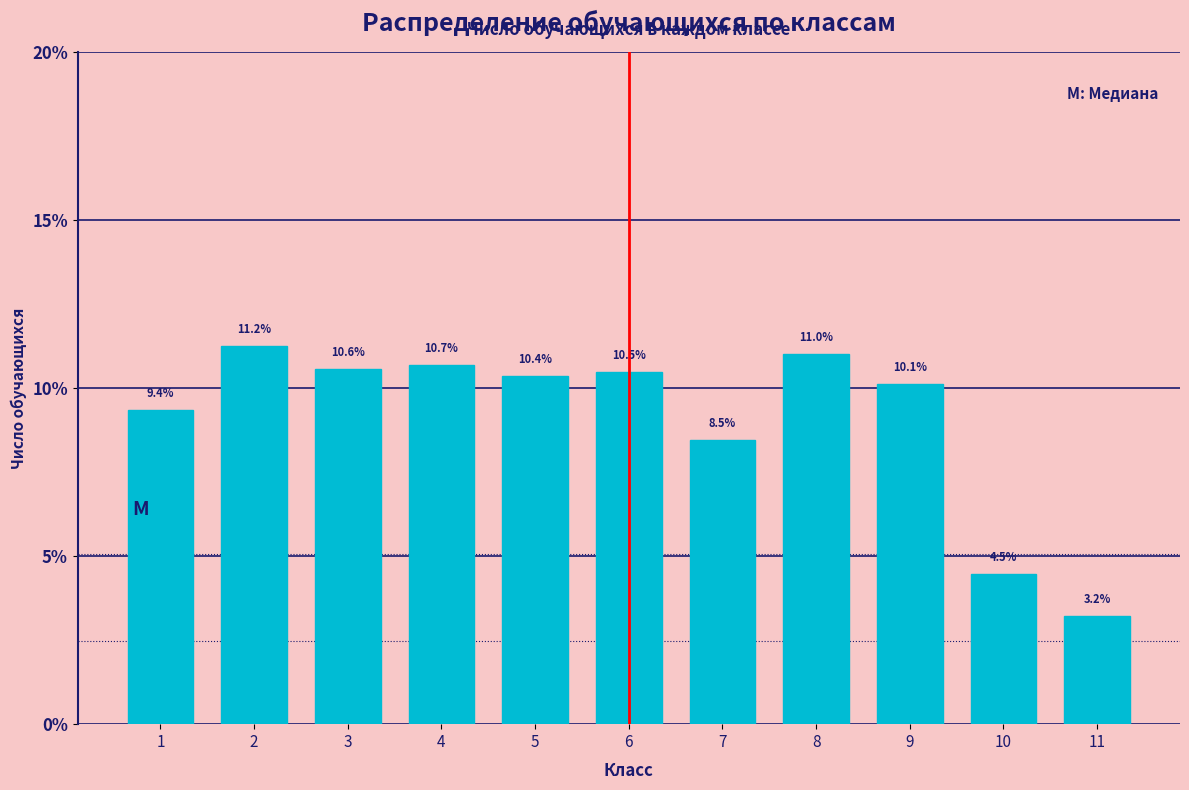

Reading right to left, transcribe all the data shown in this chart.

3.2	4.5	10.1	11.0	8.5	10.5	10.4	10.7	10.6	11.2	9.4